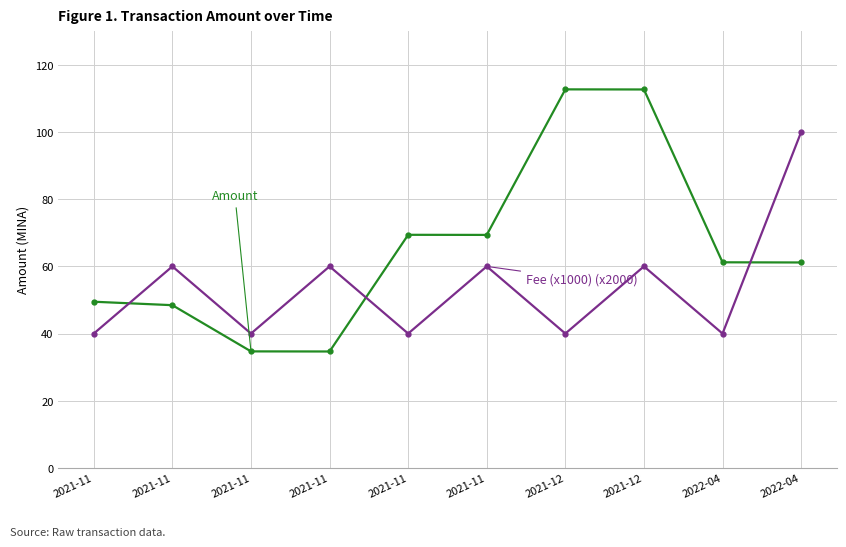

Does the chart display data point markers on the line(s)?

Yes